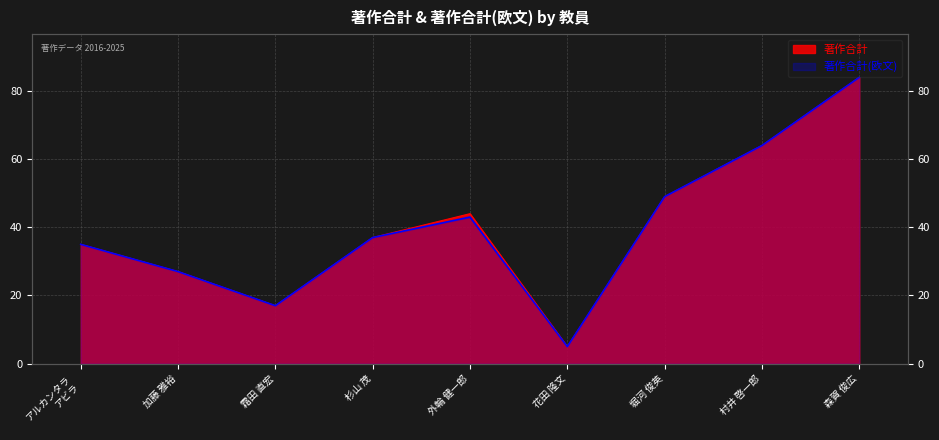

Reading left to right, extract all data points from this chart.

著作合計: 35	27	17	37	44	5	49	64	84
著作合計(欧文): 35	27	17	37	43	5	49	64	84